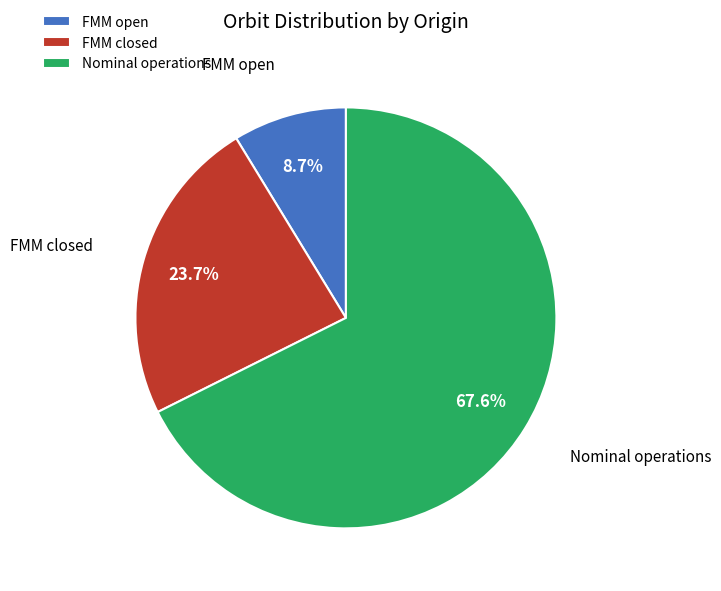

The FMM closed slice represents 24% of the pie. True or false?

True